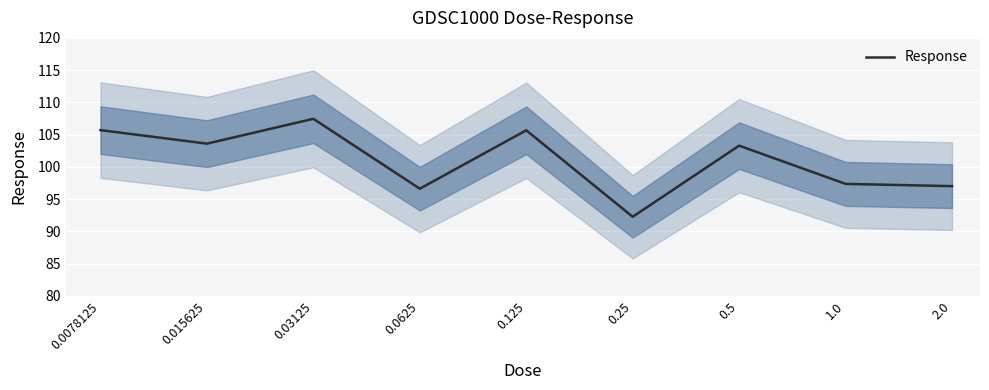

What is the sum of the values at 0.0625 and 0.25?

188.9